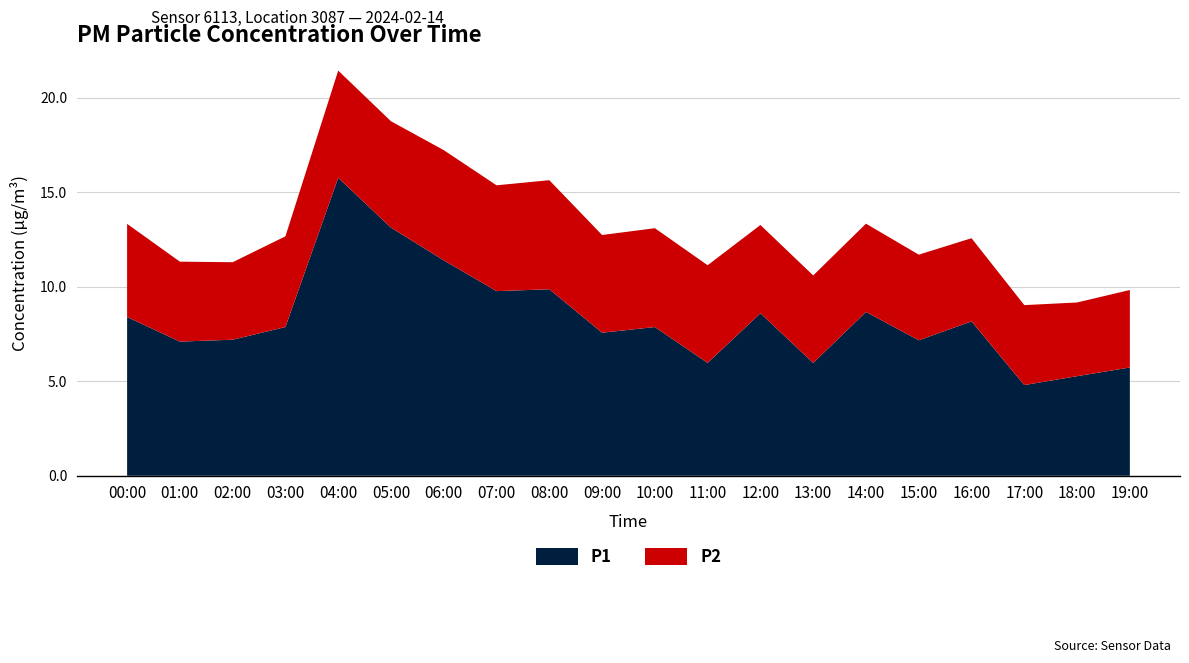

Reading left to right, list all the values displayed in this chart.

P1: 8.4	7.1	7.2	7.9	15.8	13.1	11.4	9.8	9.9	7.6	7.9	6.0	8.6	6.0	8.7	7.2	8.2	4.8	5.3	5.7
P2: 4.9	4.2	4.1	4.8	5.7	5.6	5.8	5.6	5.8	5.2	5.2	5.2	4.7	4.6	4.7	4.5	4.4	4.2	3.9	4.1